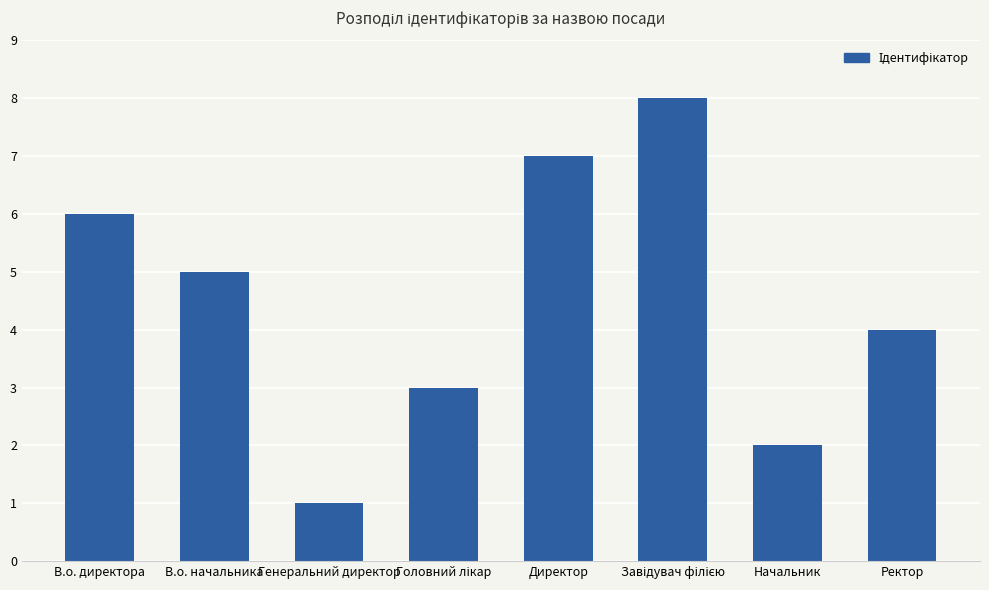

Count the number of categories in the chart.

8